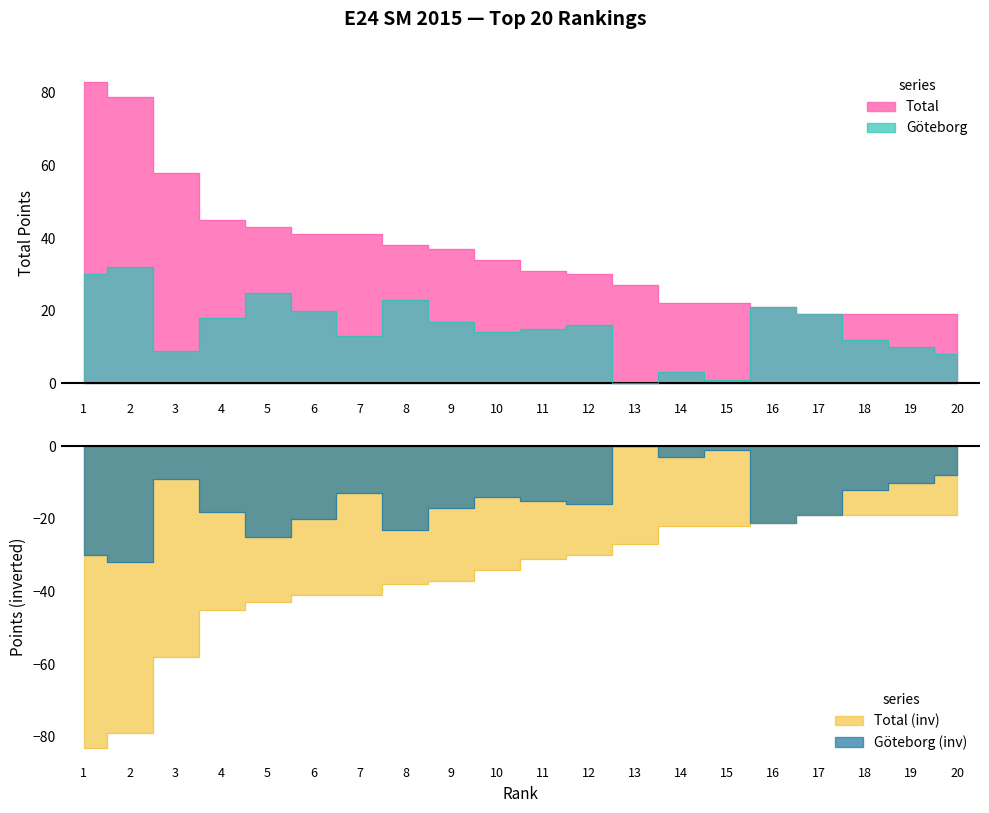

Reading right to left, what are all the values shown in this chart?

Total: 19	19	19	19	21	22	22	27	30	31	34	37	38	41	41	43	45	58	79	83
Göteborg: 8	10	12	19	21	1	3	0	16	15	14	17	23	13	20	25	18	9	32	30